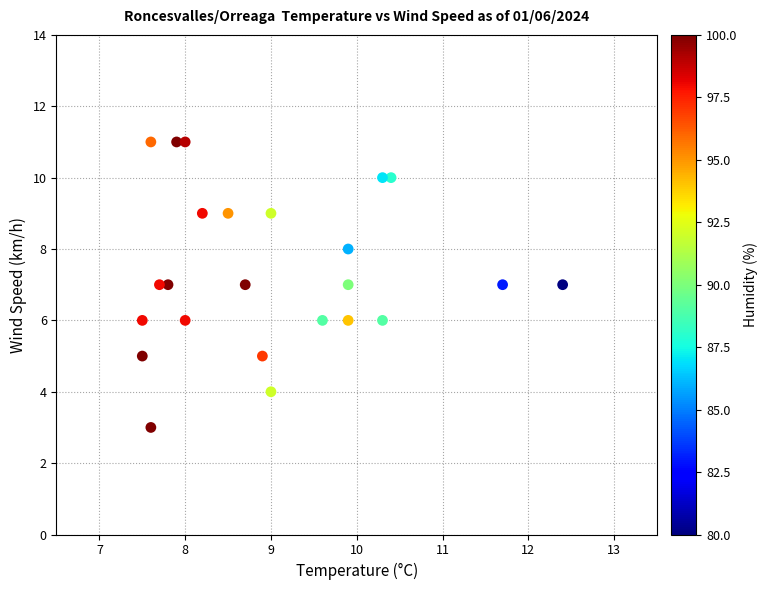

What is the range of Y values (max minus min)?

8